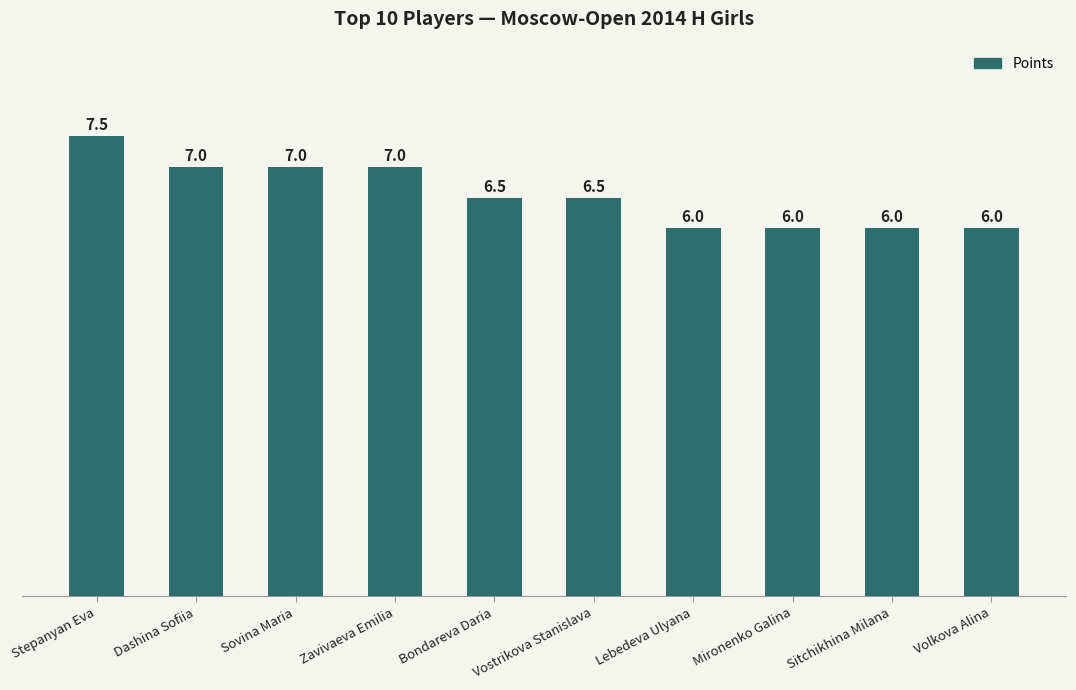

The value at Vostrikova Stanislava is 3.2. True or false?

False